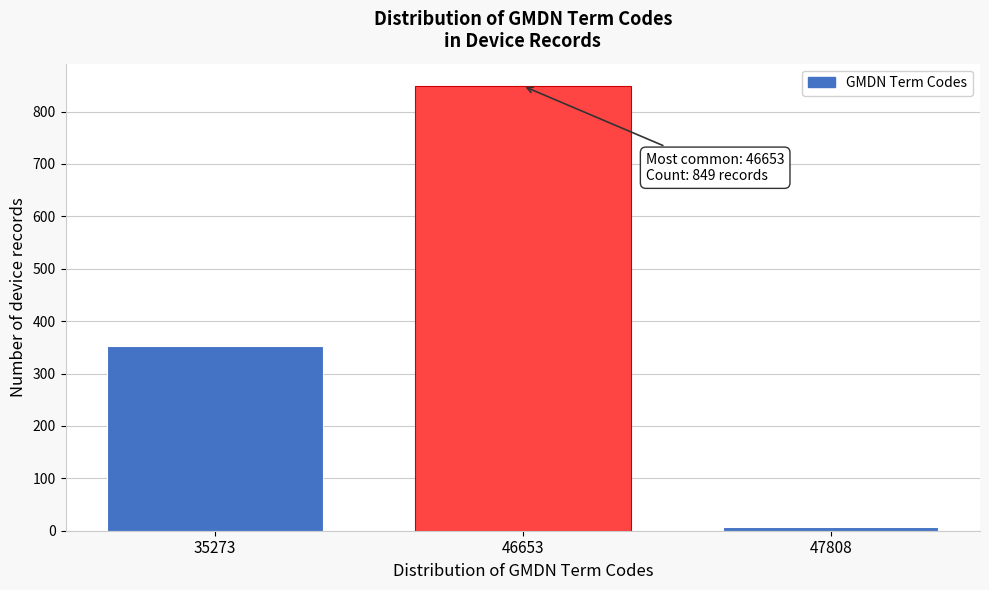

Reading left to right, extract all data points from this chart.

35273=352	46653=849	47808=8